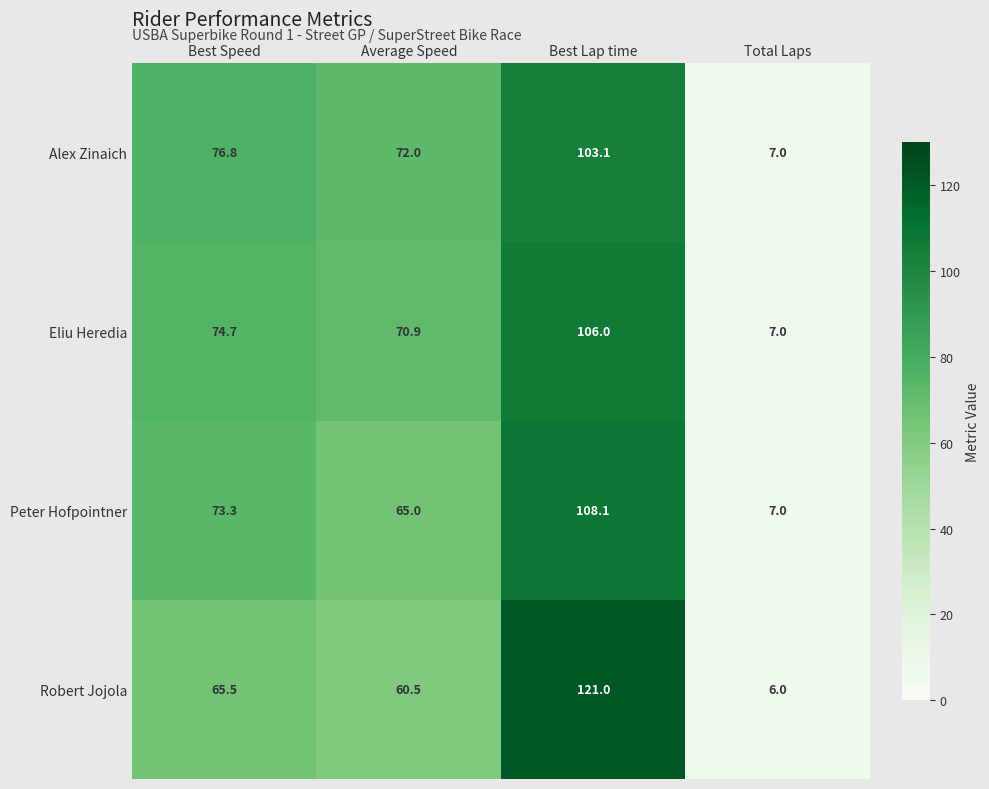

How many distinct data groups are displayed?

4